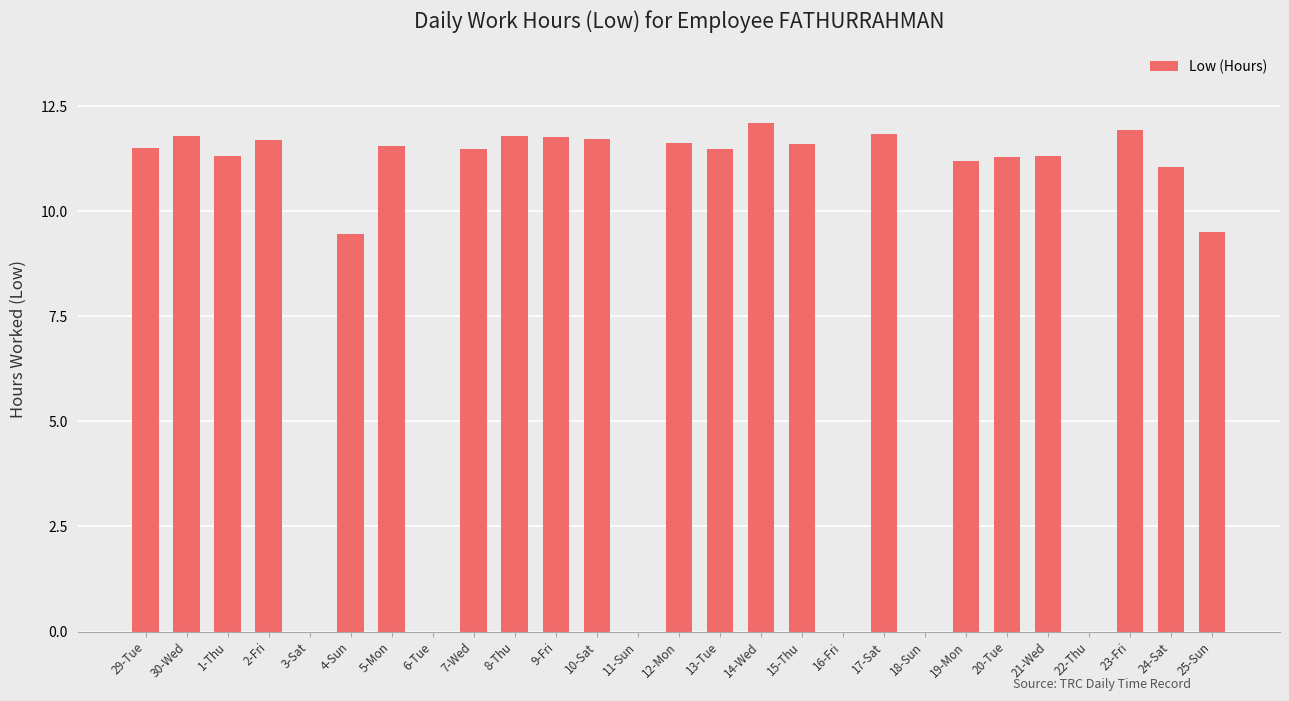

Where does the data first go above 11?

29-Tue